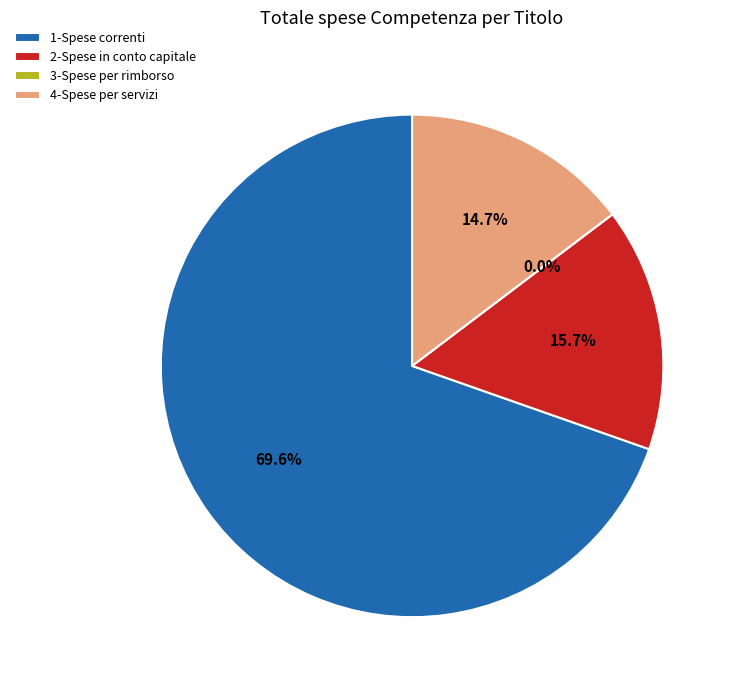

Which slice represents more than half of the pie?

1-Spese correnti